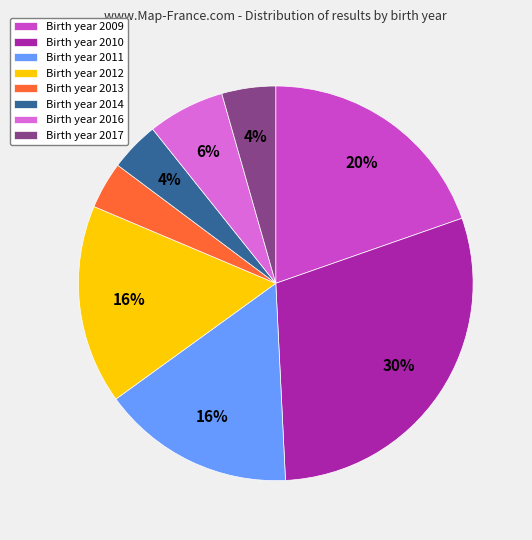

Combined, do Birth year 2017 and Birth year 2009 account for over 50%?

No